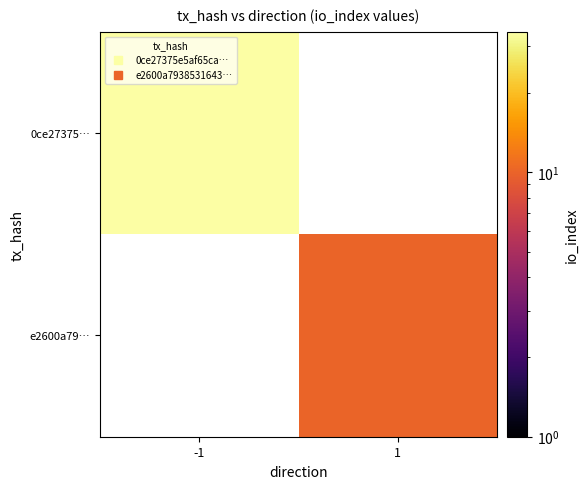

The value of e2600a79… at 1 is 10.0. True or false?

True